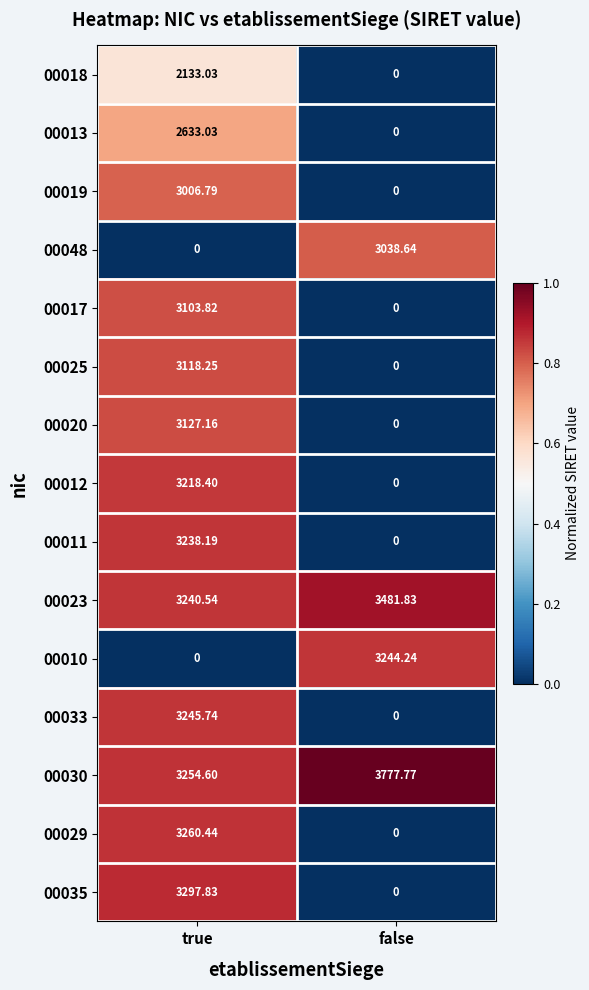

At which category does the chart reach its peak across all series?

false